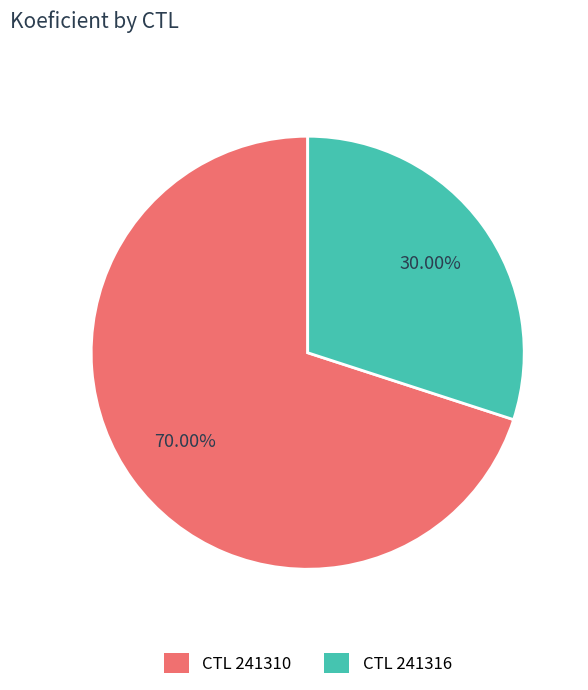

Rank the categories by value from lowest to highest.

CTL 241316, CTL 241310